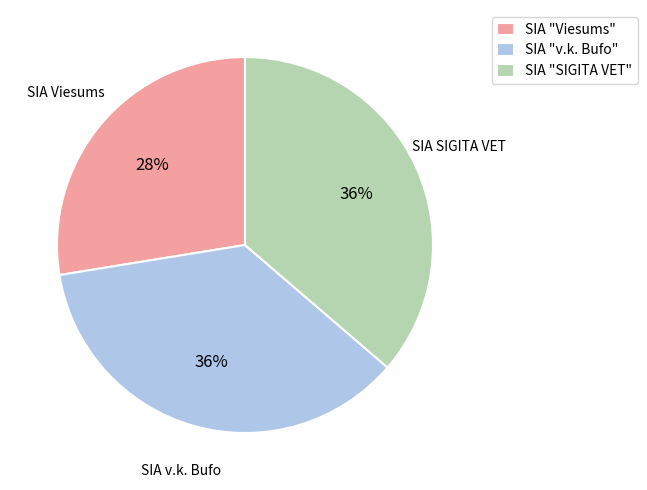

True or false: SIA "v.k. Bufo" accounts for 36% of the total.

True